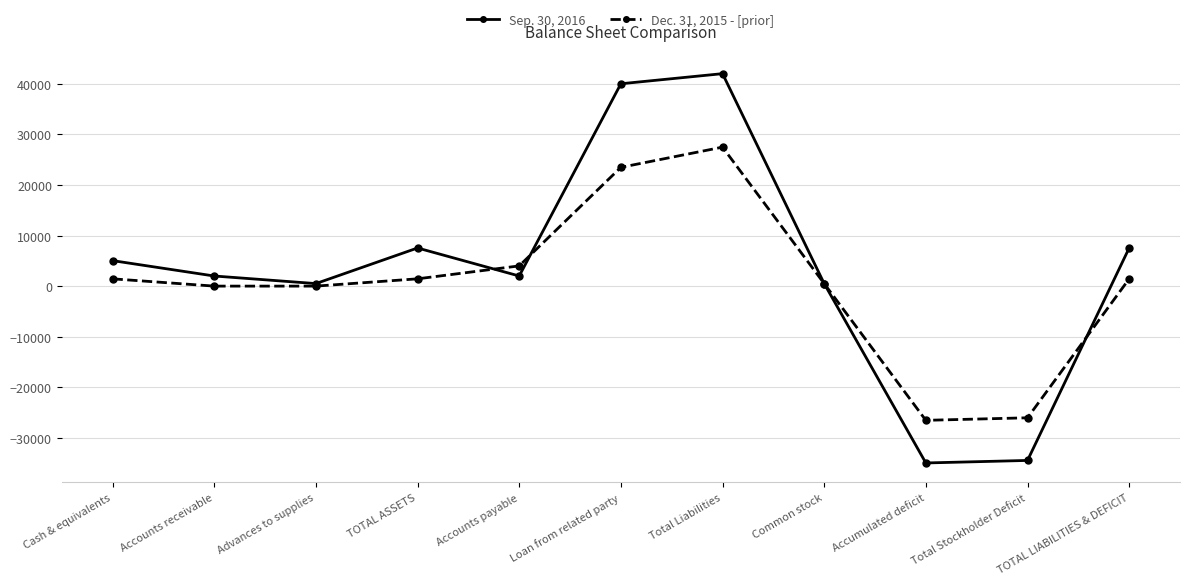

Rank the series by their maximum value, from highest to lowest.

Sep. 30, 2016, Dec. 31, 2015 - [prior]